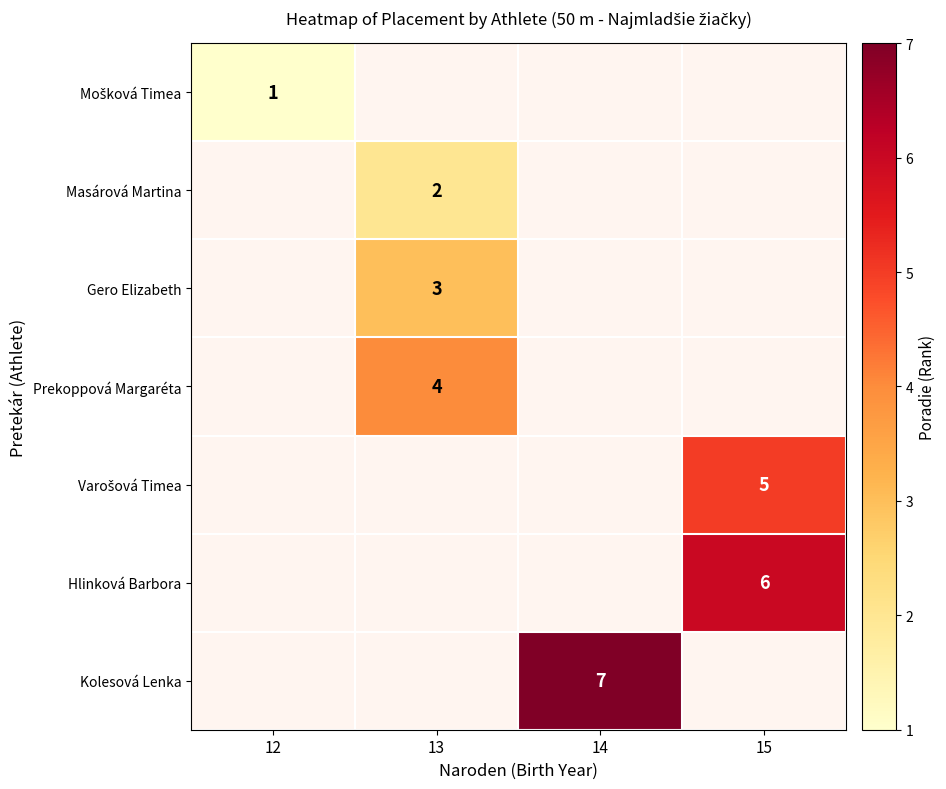

Is the value of Masárová Martina at 13 greater than the value of Gero Elizabeth at 15?

No